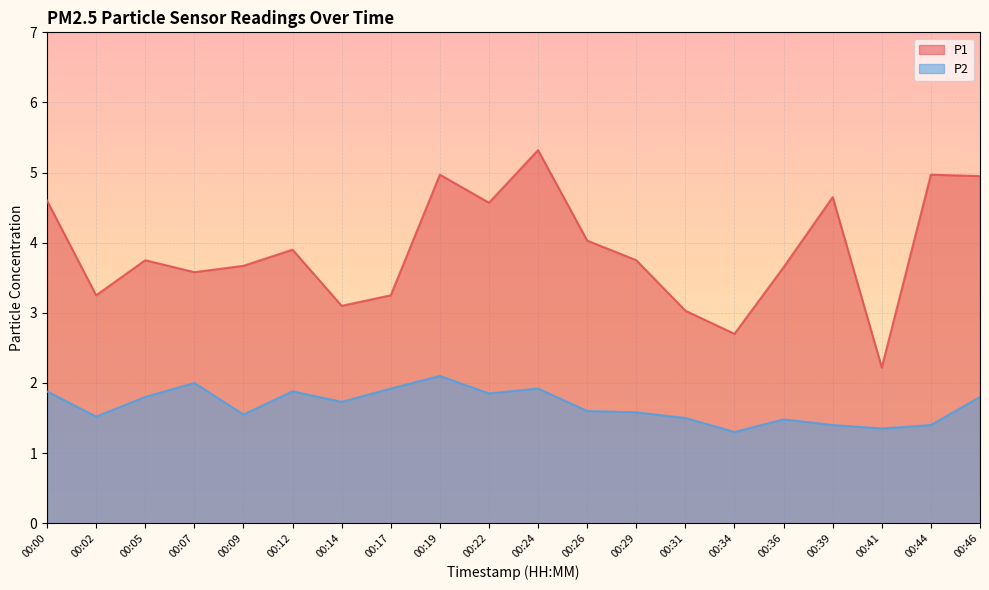

Is it true that P2 equals 2.4 at 00:02?

False